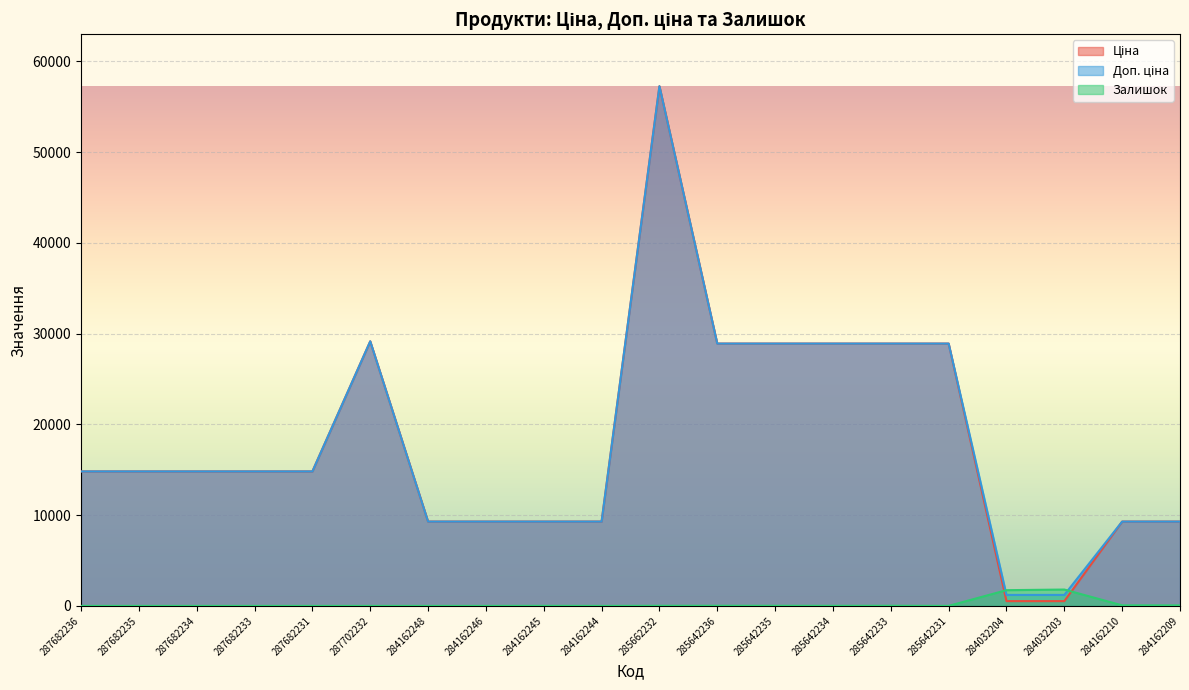

Reading left to right, transcribe all the data shown in this chart.

Ціна: 287682236=14817.6	287682235=14817.6	287682234=14817.6	287682233=14817.6	287682231=14817.6	287702232=29152.3	284162248=9290.5	284162246=9290.5	284162245=9290.5	284162244=9290.5	285662232=57258.0	285642236=28901.7	285642235=28901.7	285642234=28901.7	285642233=28901.7	285642231=28901.7	284032204=528.2	284032203=528.2	284162210=9290.5	284162209=9290.5
Доп. ціна: 287682236=14817.6	287682235=14817.6	287682234=14817.6	287682233=14817.6	287682231=14817.6	287702232=29152.3	284162248=9290.5	284162246=9290.5	284162245=9290.5	284162244=9290.5	285662232=57258.0	285642236=28901.7	285642235=28901.7	285642234=28901.7	285642233=28901.7	285642231=28901.7	284032204=1210.7	284032203=1210.7	284162210=9290.5	284162209=9290.5
Залишок: 287682236=0.0	287682235=0.0	287682234=0.0	287682233=0.0	287682231=0.0	287702232=0.0	284162248=0.0	284162246=0.0	284162245=8.0	284162244=0.0	285662232=13.0	285642236=16.0	285642235=14.0	285642234=10.0	285642233=16.0	285642231=5.0	284032204=1734.0	284032203=1804.0	284162210=62.0	284162209=55.0